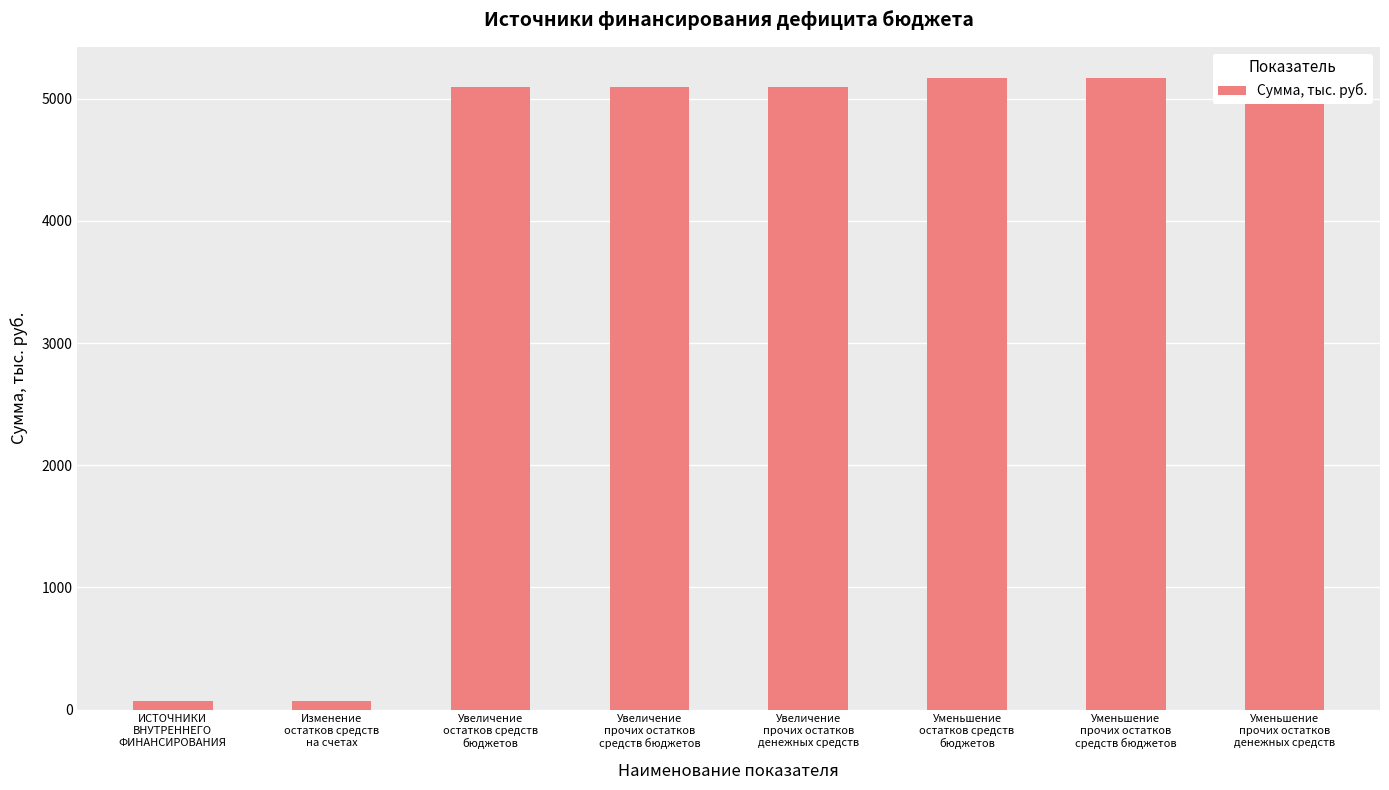

Count the number of categories in the chart.

8